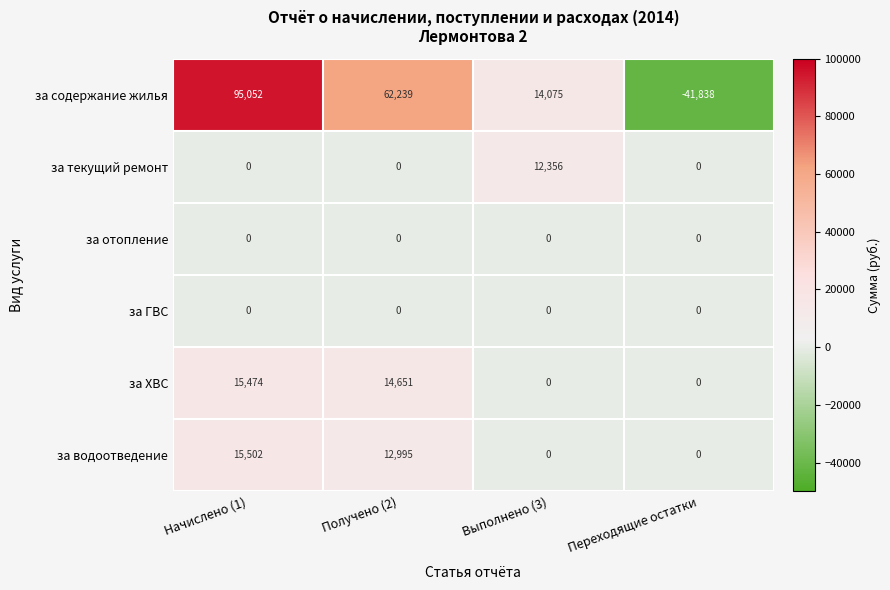

What is the spread (max minus min) of values at Выполнено (3)?

14075